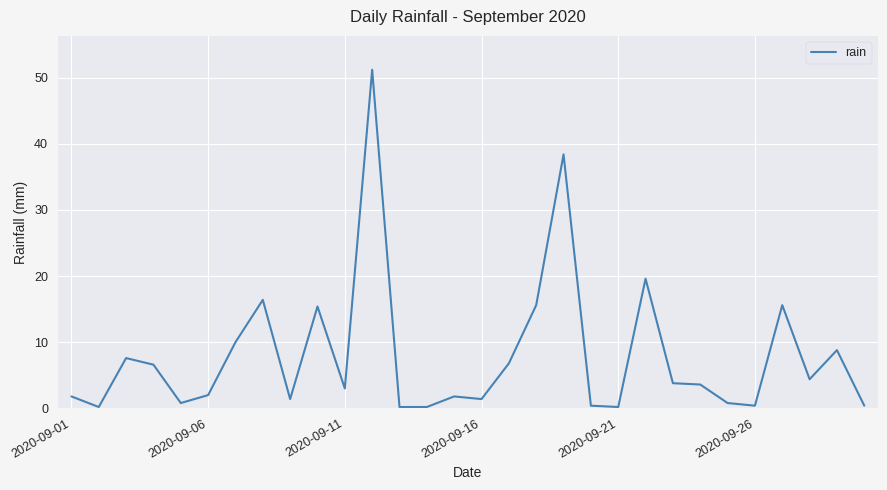

What is the greatest value displayed?

51.2